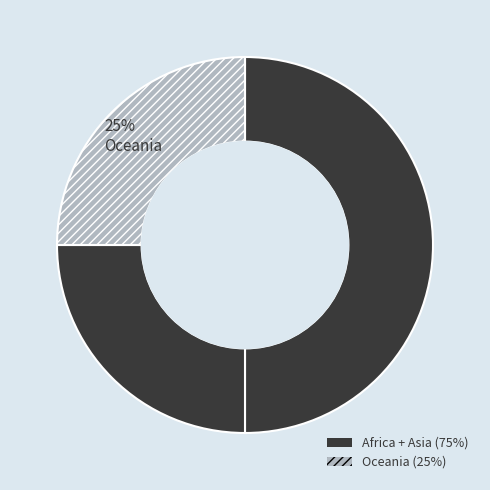

True or false: Tunisia accounts for 12% of the total.

False